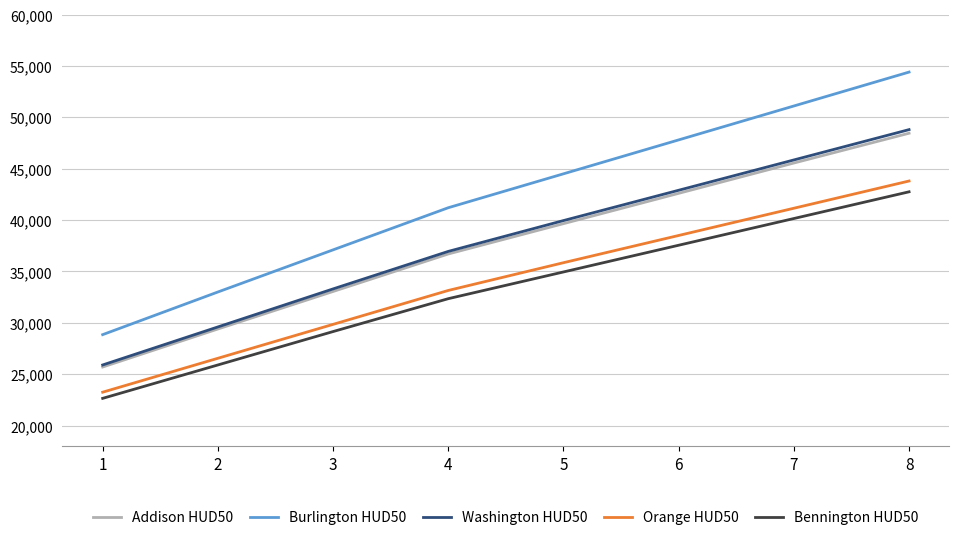

Which series has the largest total across all categories?

Burlington HUD50